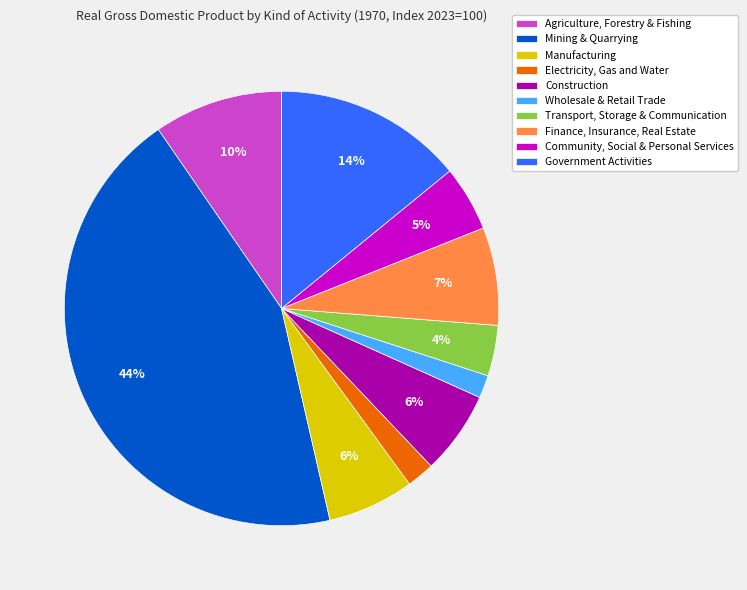

What is the largest slice in the pie chart?

Mining & Quarrying